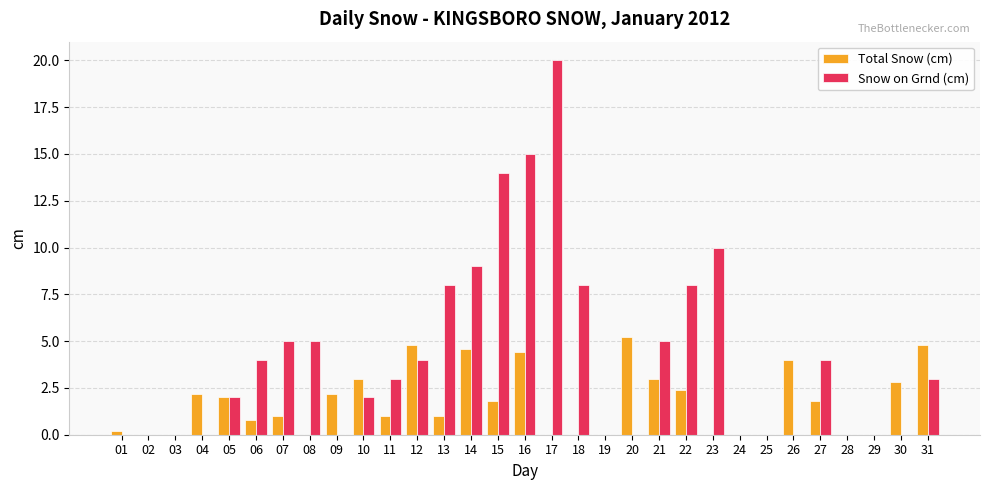

Count the number of data series in this chart.

2